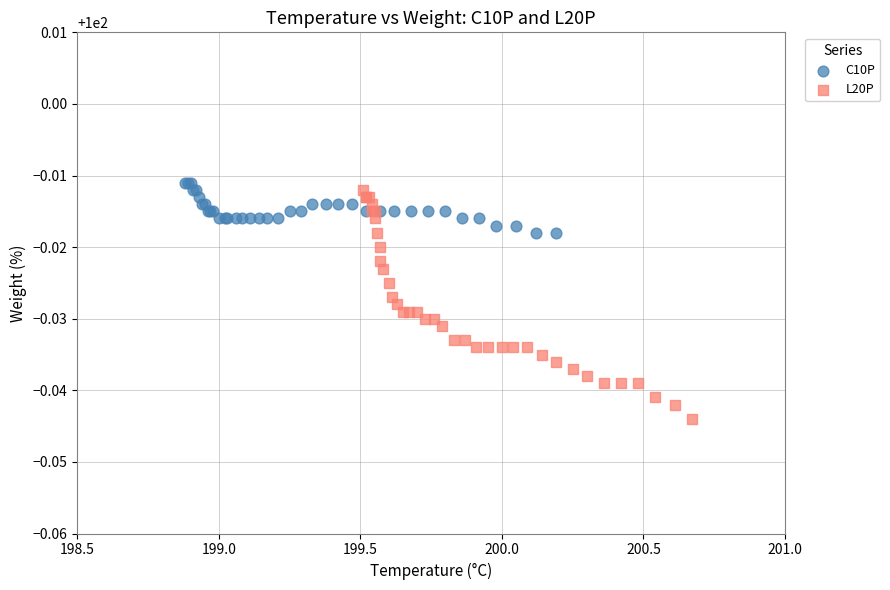

What are all the series names shown in the legend?

C10P, L20P